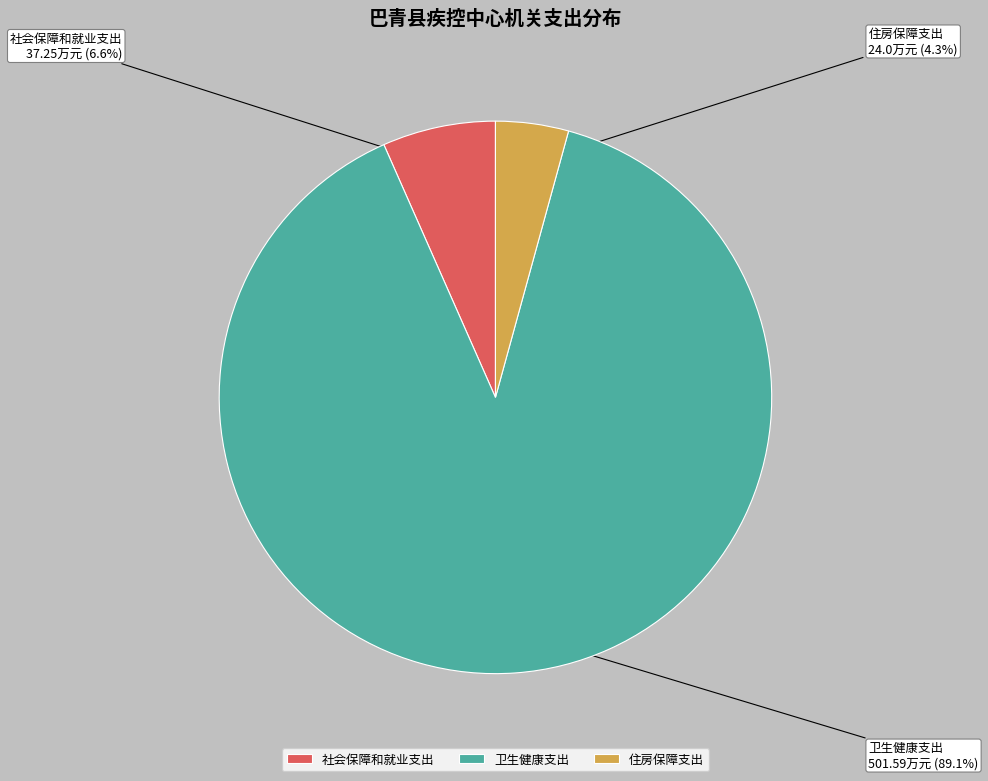

To the nearest percent, what portion does 卫生健康支出 represent?

89%